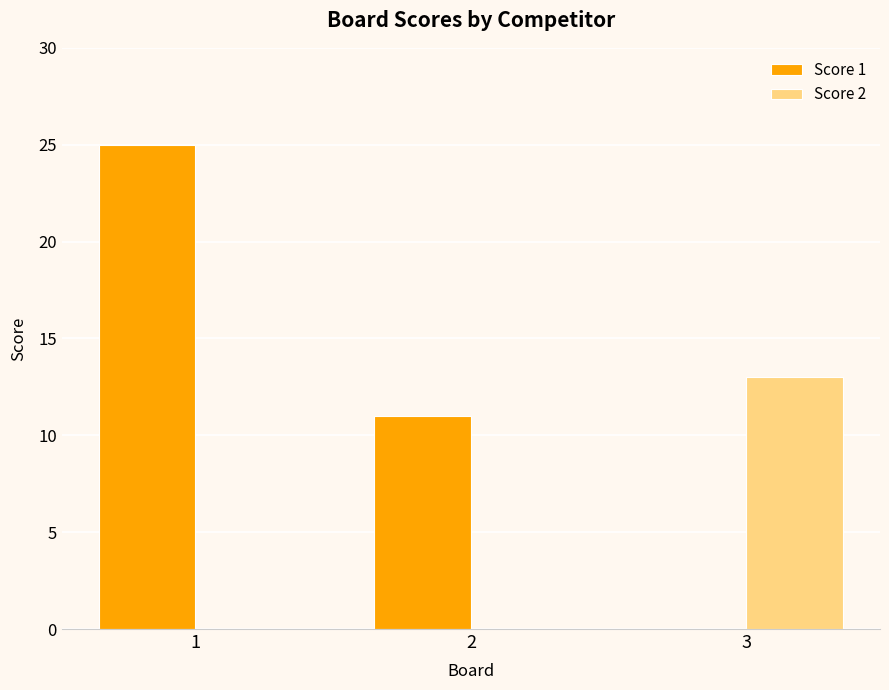

How many categories are shown in the chart?

3